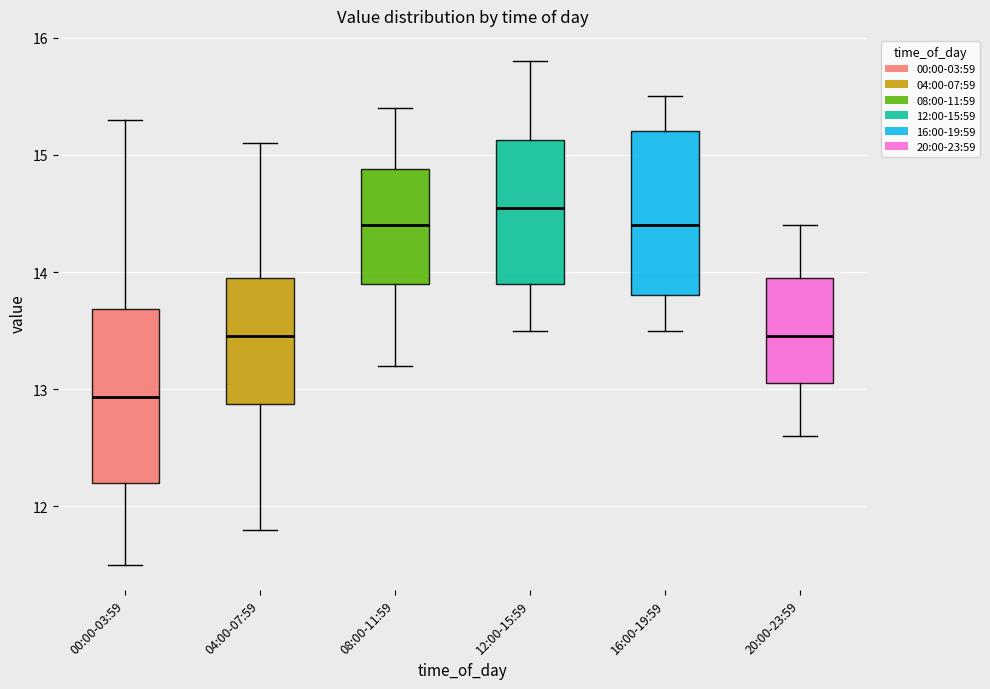

Where does the upper whisker of the box for 04:00-07:59 end on the y-axis? The values are not printed on the chart, so give them approximately, as read against the axis.

15.1